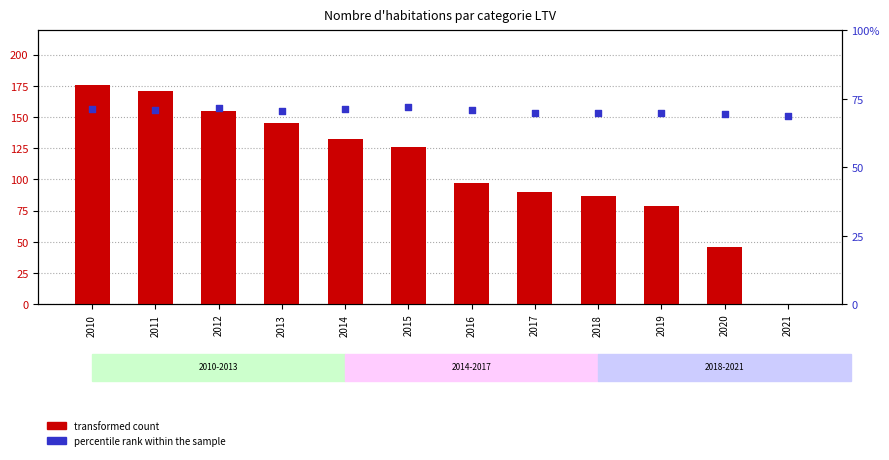

Which series reaches the minimum Y coordinate?

transformed count